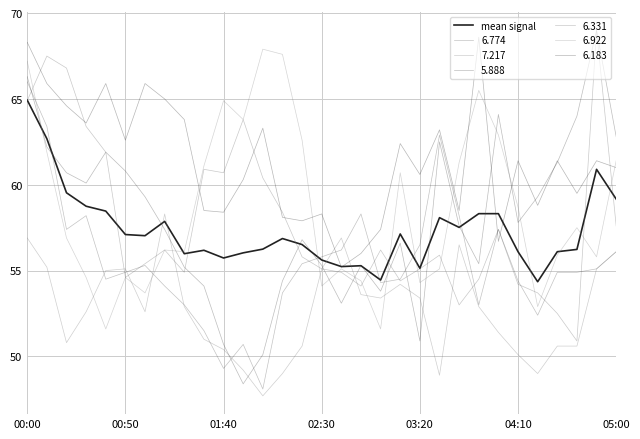

Does the chart display data point markers on the line(s)?

No